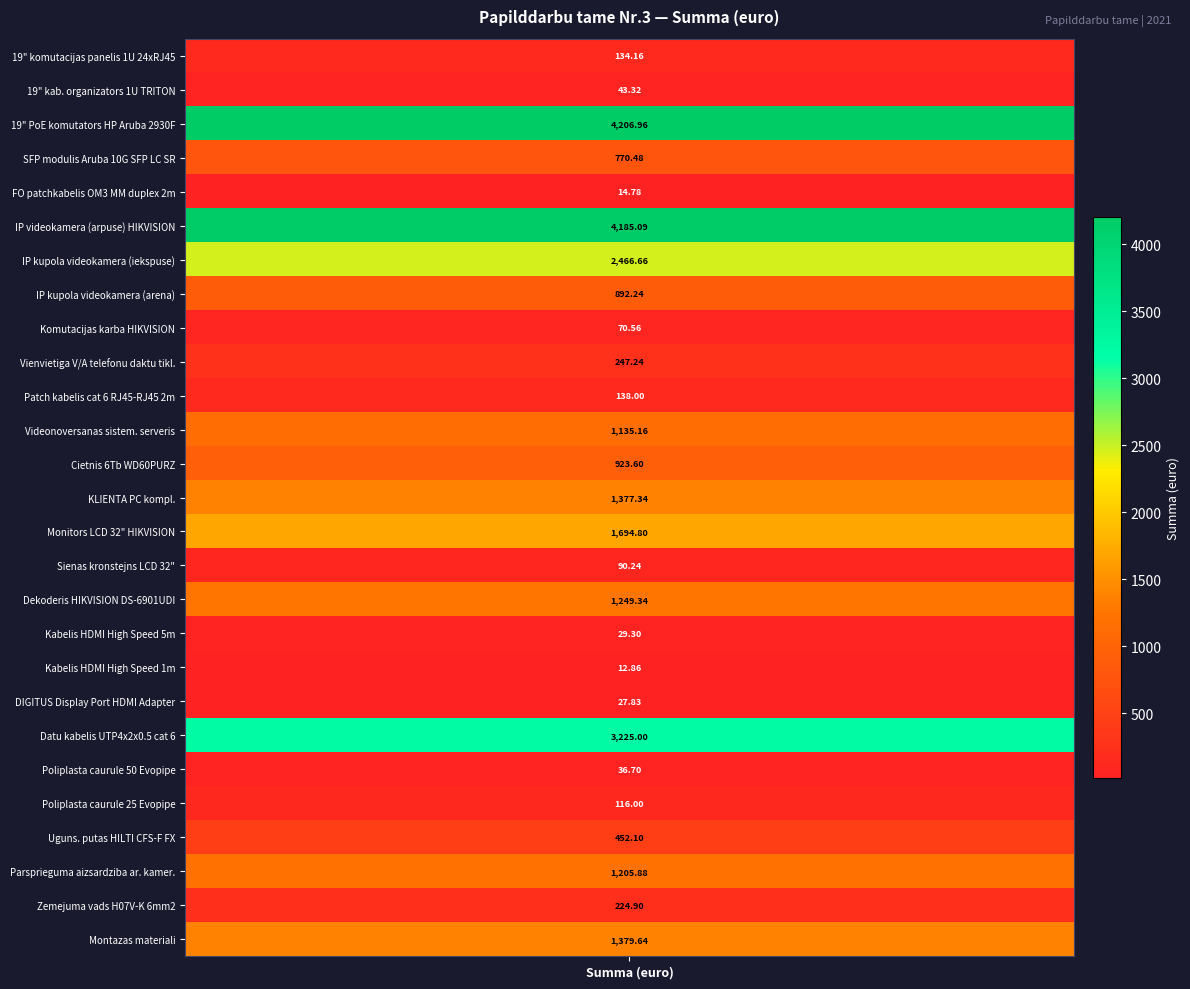

What is the difference between the maximum and minimum values?

4194.1